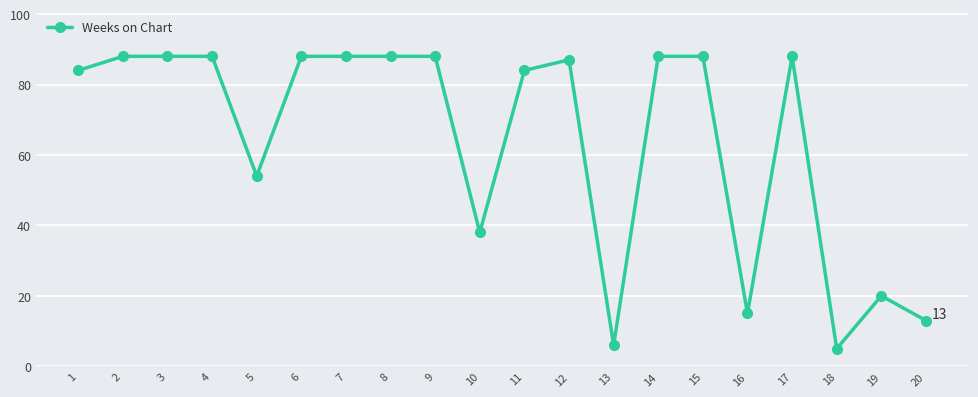

Is this an area chart (filled region under the line)?

No